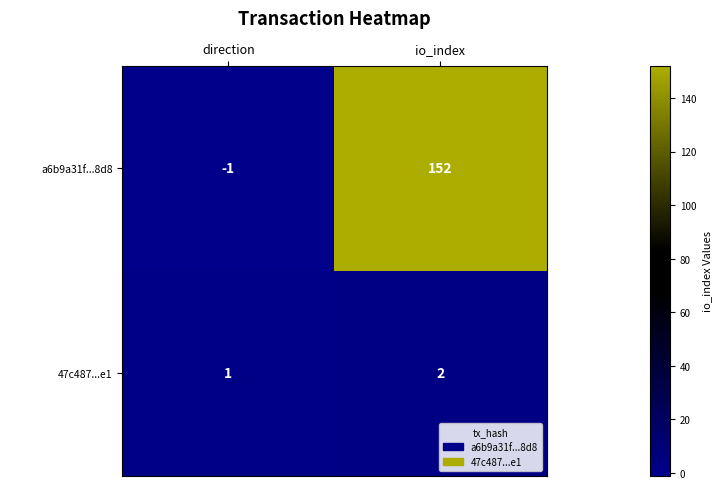

The value of a6b9a31f...8d8 at io_index is 152. True or false?

True